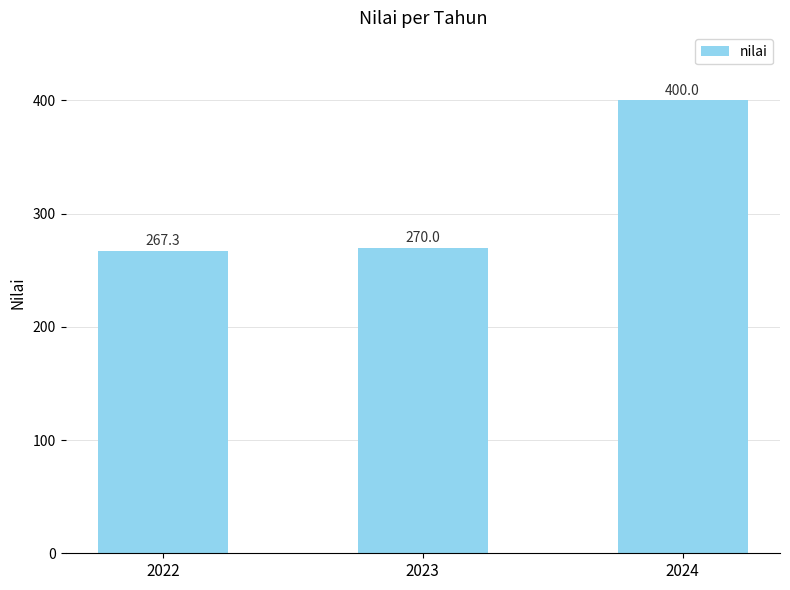

List the labels in order of value, largest first.

2024, 2023, 2022